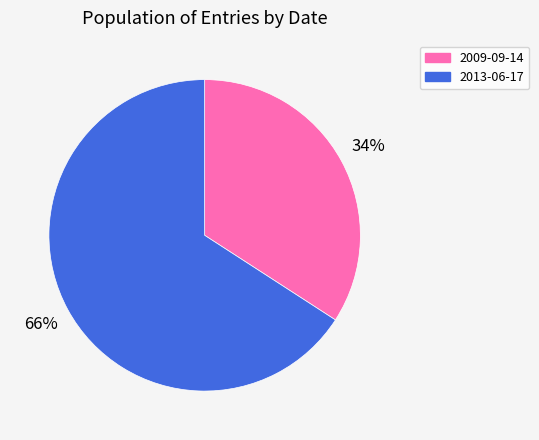

What percentage is the 2009-09-14 slice, to the nearest percent?

34%